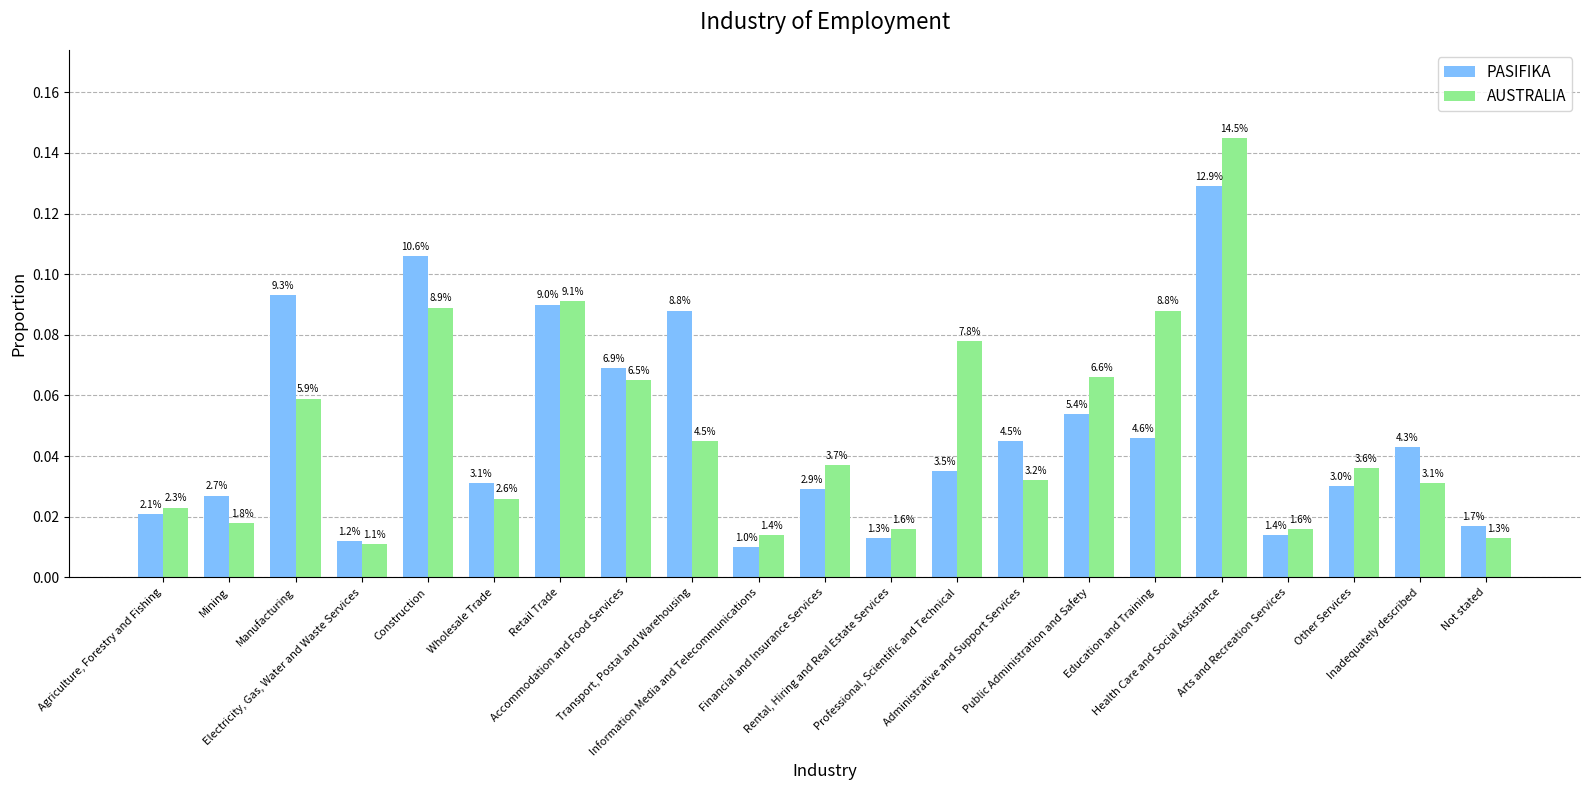

Reading right to left, what are all the values shown in this chart?

PASIFIKA: Not stated=0.0	Inadequately described=0.0	Other Services=0.0	Arts and Recreation Services=0.0	Health Care and Social Assistance=0.1	Education and Training=0.0	Public Administration and Safety=0.1	Administrative and Support Services=0.0	Professional, Scientific and Technical=0.0	Rental, Hiring and Real Estate Services=0.0	Financial and Insurance Services=0.0	Information Media and Telecommunications=0.0	Transport, Postal and Warehousing=0.1	Accommodation and Food Services=0.1	Retail Trade=0.1	Wholesale Trade=0.0	Construction=0.1	Electricity, Gas, Water and Waste Services=0.0	Manufacturing=0.1	Mining=0.0	Agriculture, Forestry and Fishing=0.0
AUSTRALIA: Not stated=0.0	Inadequately described=0.0	Other Services=0.0	Arts and Recreation Services=0.0	Health Care and Social Assistance=0.1	Education and Training=0.1	Public Administration and Safety=0.1	Administrative and Support Services=0.0	Professional, Scientific and Technical=0.1	Rental, Hiring and Real Estate Services=0.0	Financial and Insurance Services=0.0	Information Media and Telecommunications=0.0	Transport, Postal and Warehousing=0.0	Accommodation and Food Services=0.1	Retail Trade=0.1	Wholesale Trade=0.0	Construction=0.1	Electricity, Gas, Water and Waste Services=0.0	Manufacturing=0.1	Mining=0.0	Agriculture, Forestry and Fishing=0.0